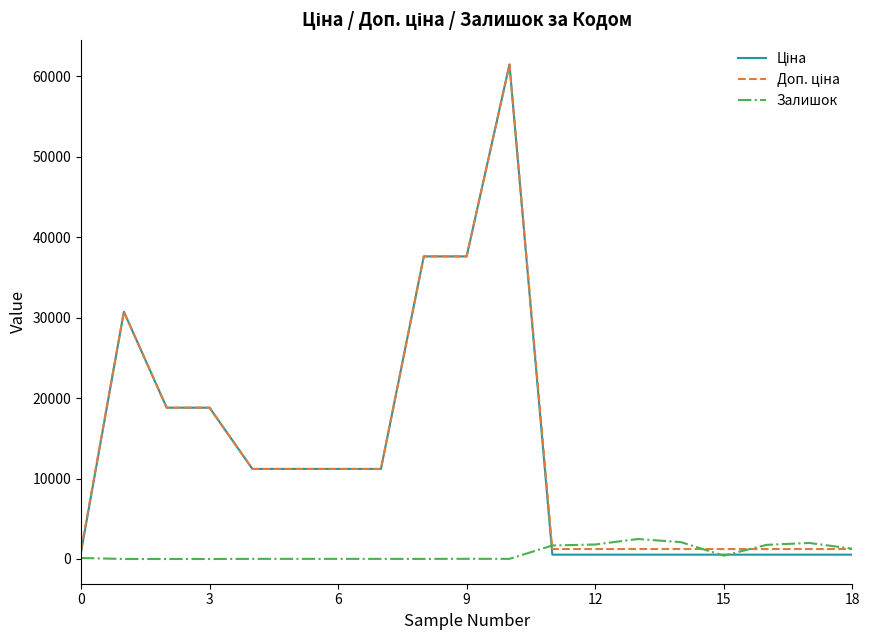

What is the maximum value shown in the chart?

61434.3